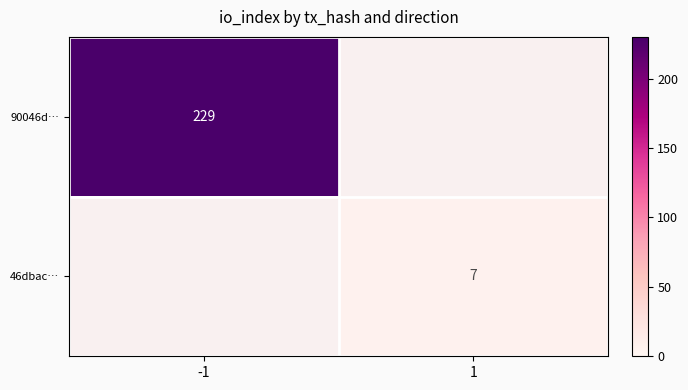

The value of 90046d… at -1 is 58. True or false?

False